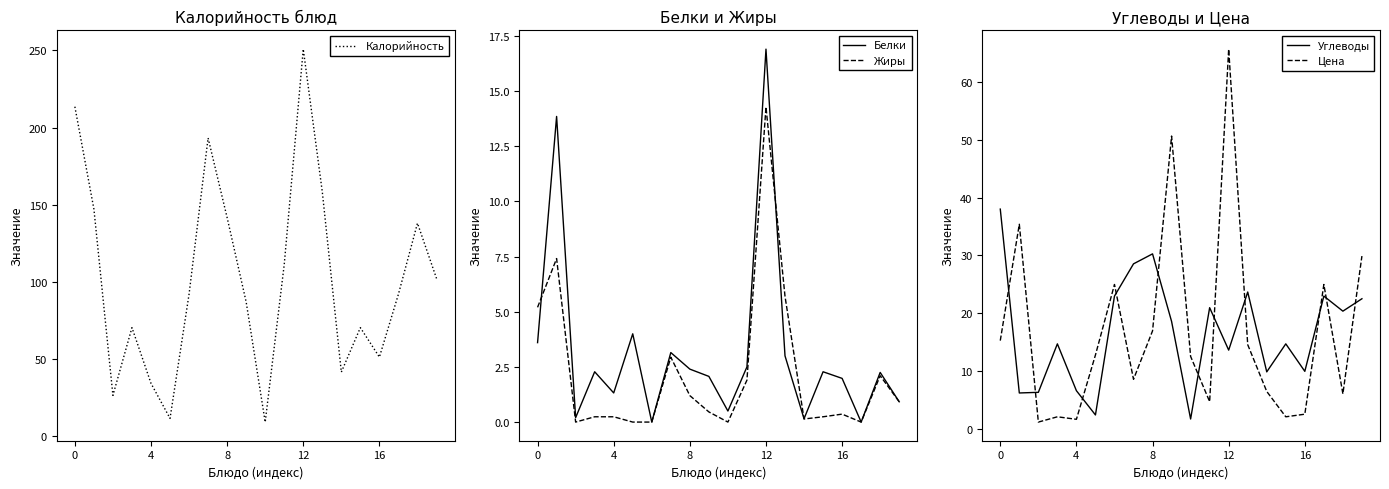

What is the sum of all Белки values?

63.3